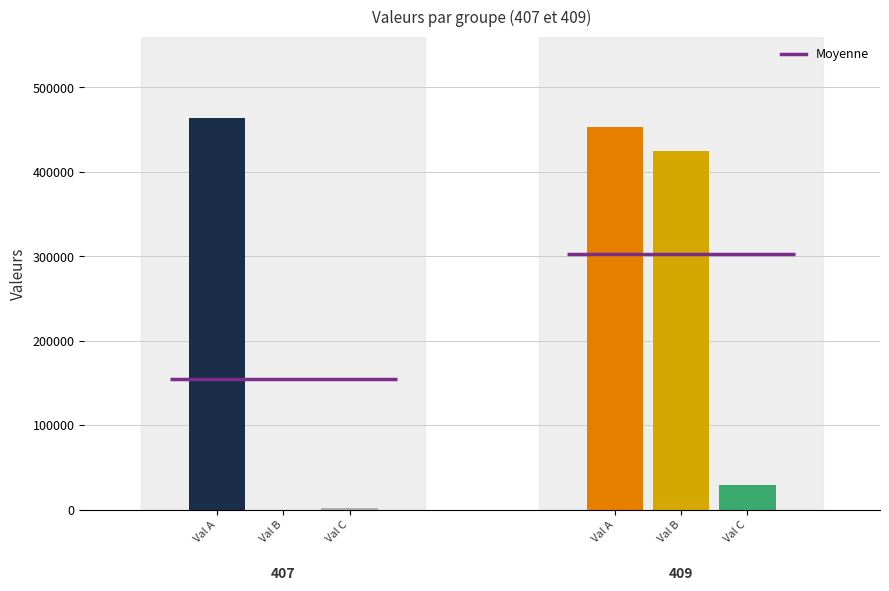

Reading left to right, transcribe all the data shown in this chart.

407: 463318.2	0.0	2025.0
409: 453293.1	424168.4	29124.6